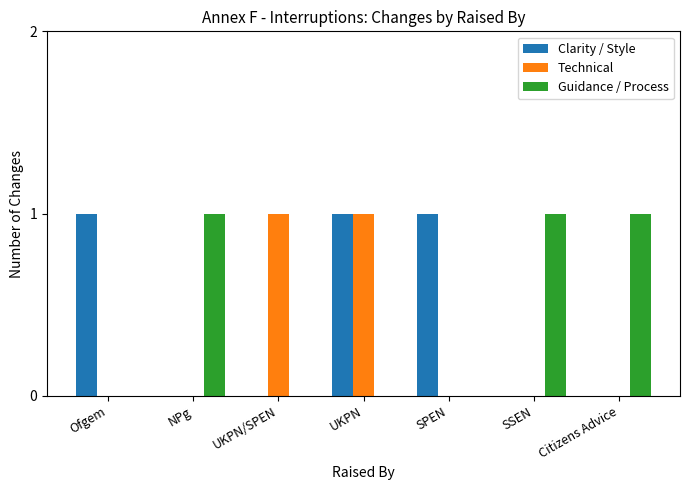

Which series changed the most between UKPN and SPEN?

Technical